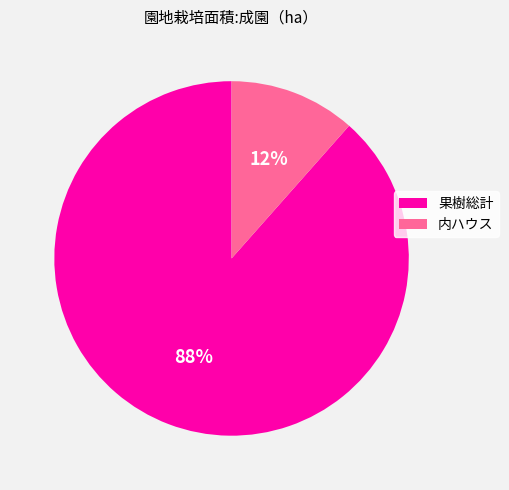

Is it true that 内ハウス is 7% of the pie?

False